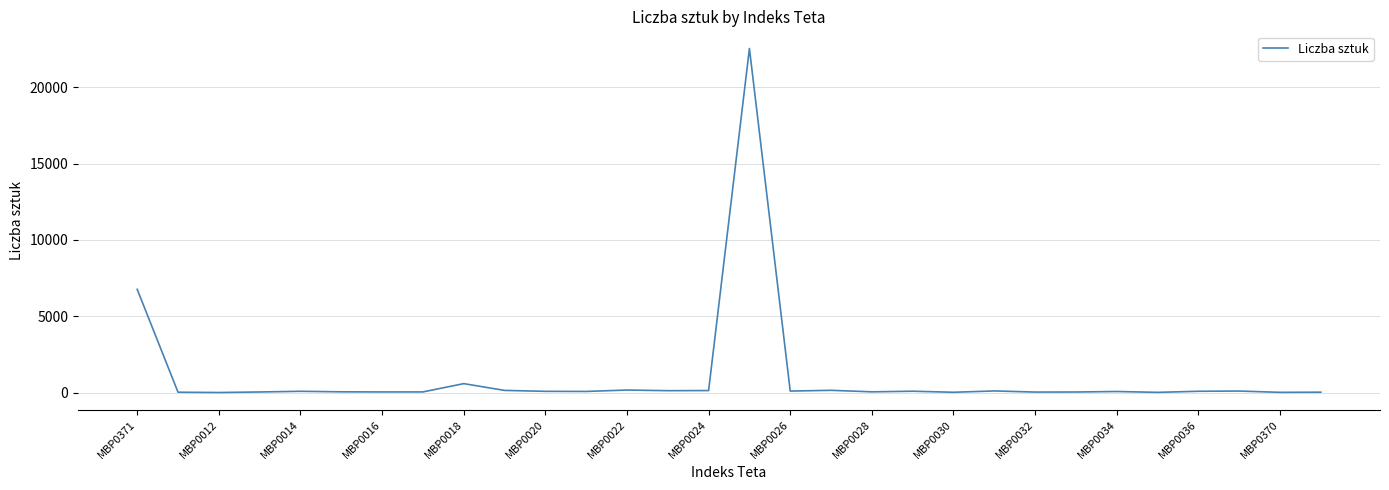

What is the maximum value shown in the chart?

22530